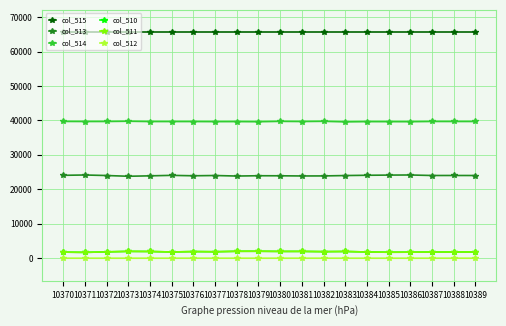

How many distinct data groups are displayed?

6